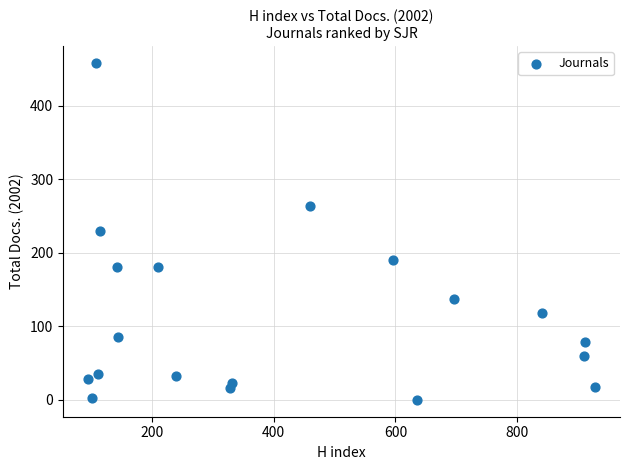

What is the range of Y values (max minus min)?

458